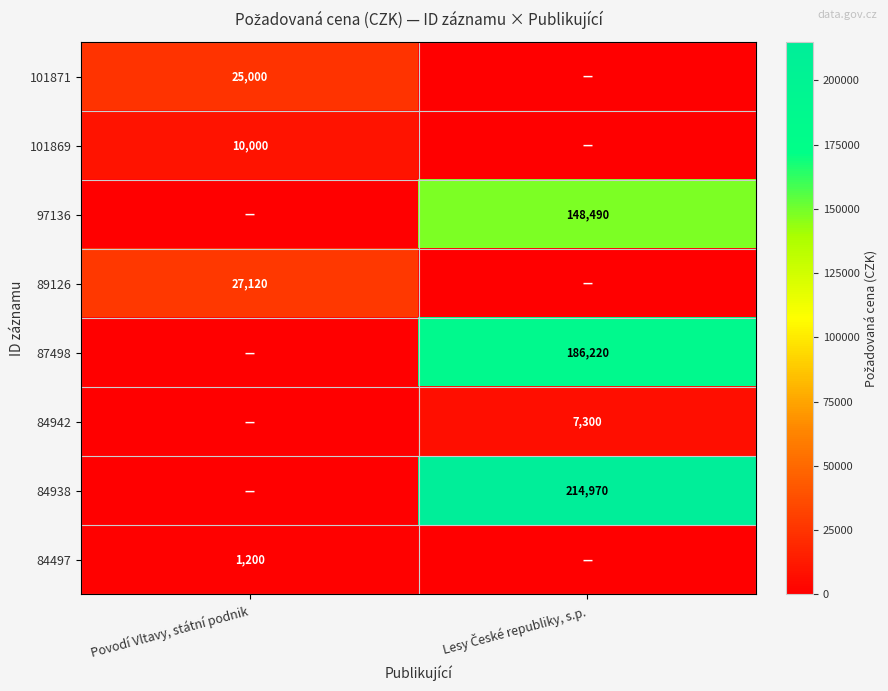

True or false: 101869 has a value of 10000 at Povodí Vltavy, státní podnik.

True